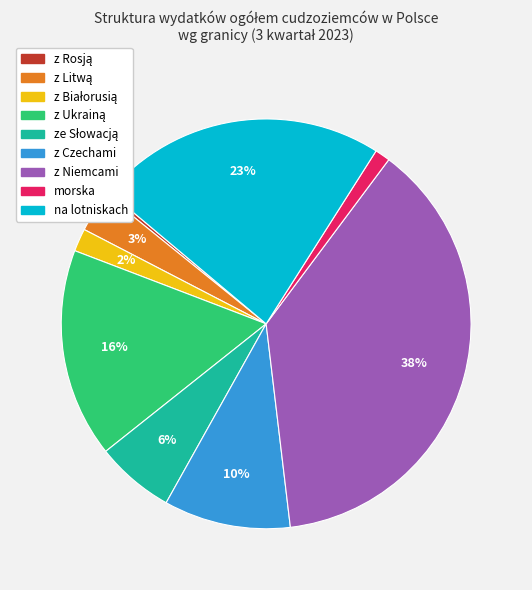

Does any single category account for the majority?

No